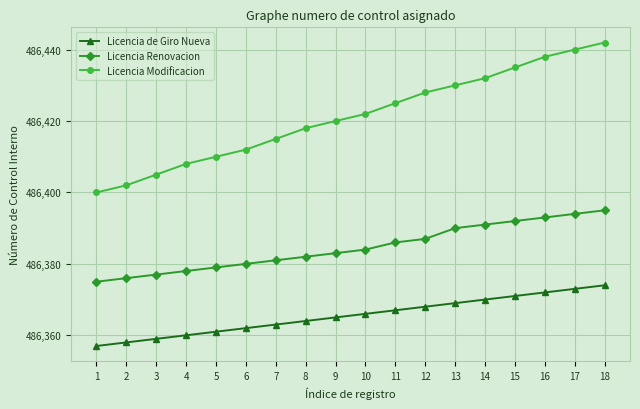

What is the difference between the highest and lowest values at 13?

61